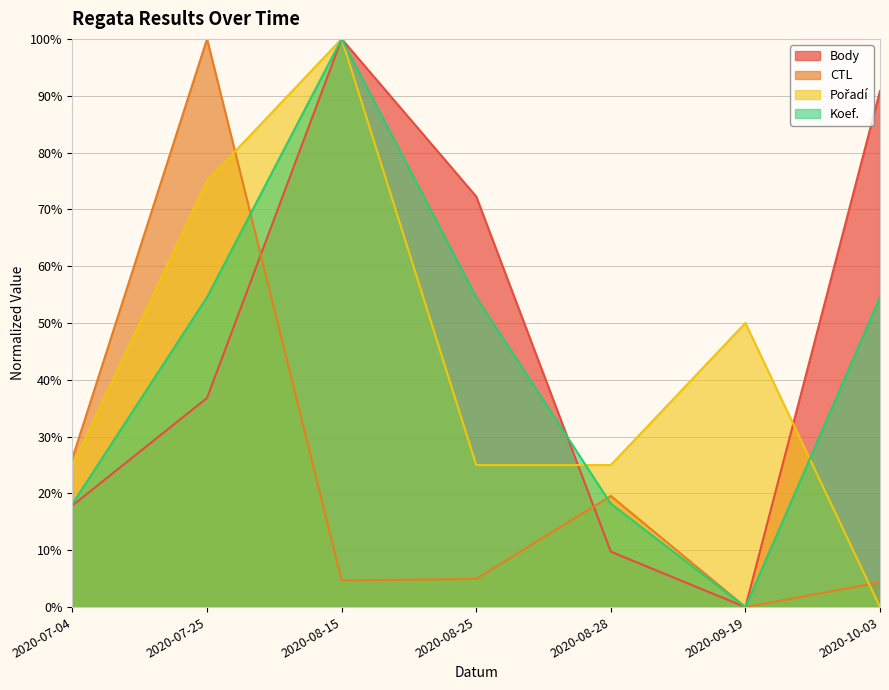

True or false: Body has more than 2 points higher than both neighbors.

False